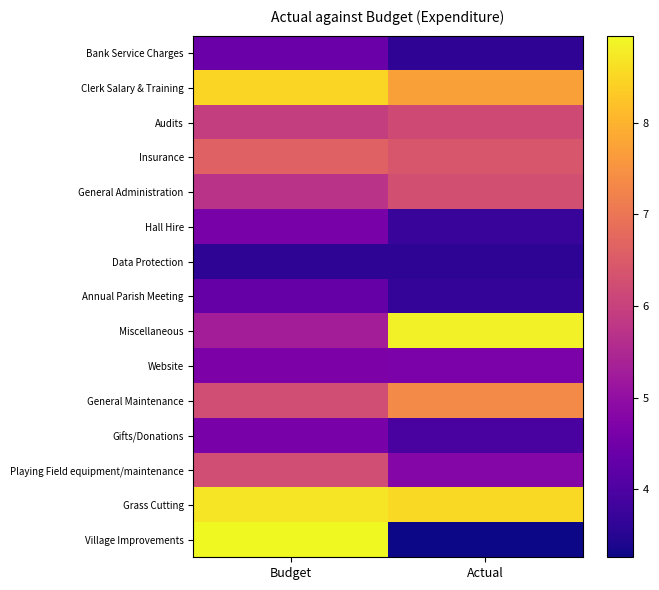

Which label corresponds to the smallest value in the chart?

Actual